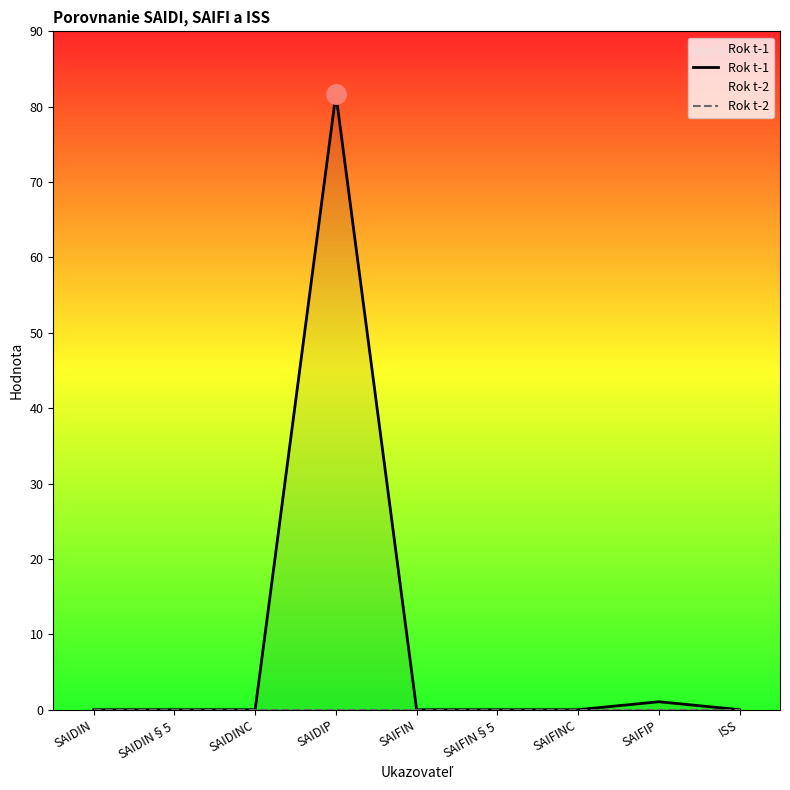

What is the difference between the Rok t-1 values at SAIDIN and SAIDIP?

81.7